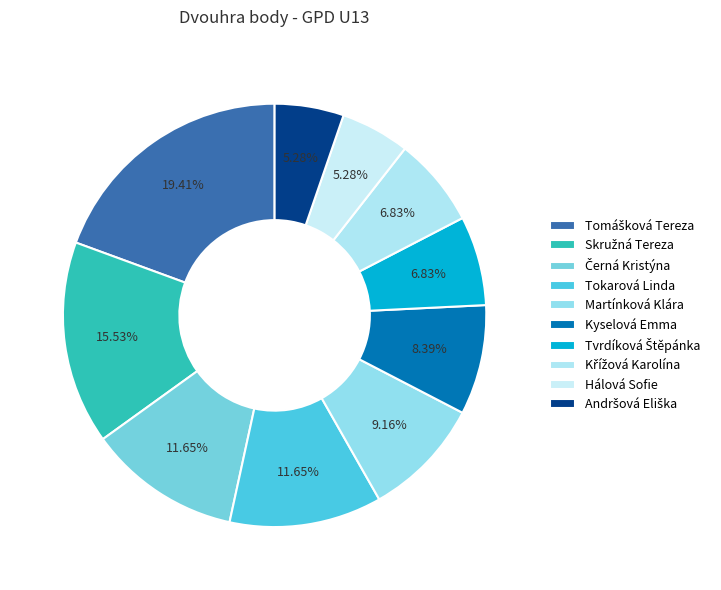

What is the smallest slice in the pie chart?

Hálová Sofie